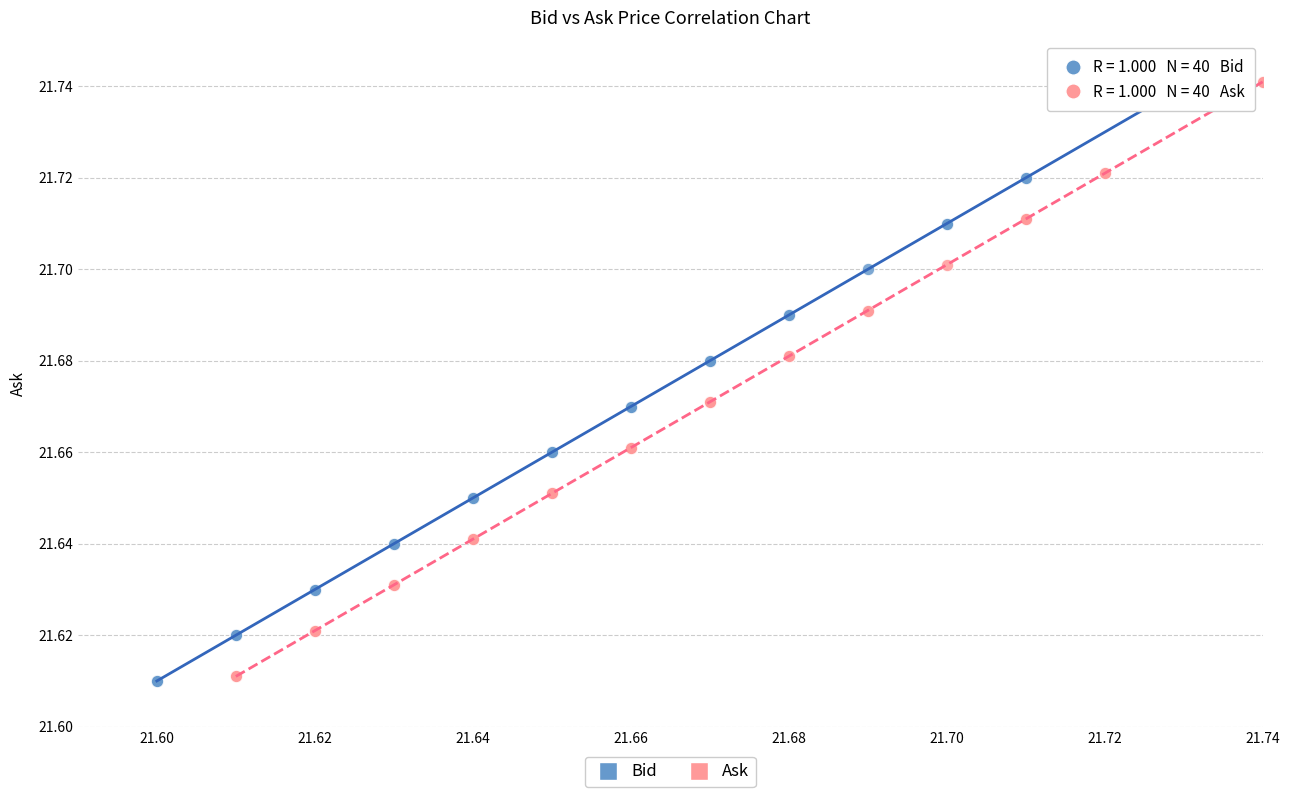

What are all the series names shown in the legend?

Bid, Ask